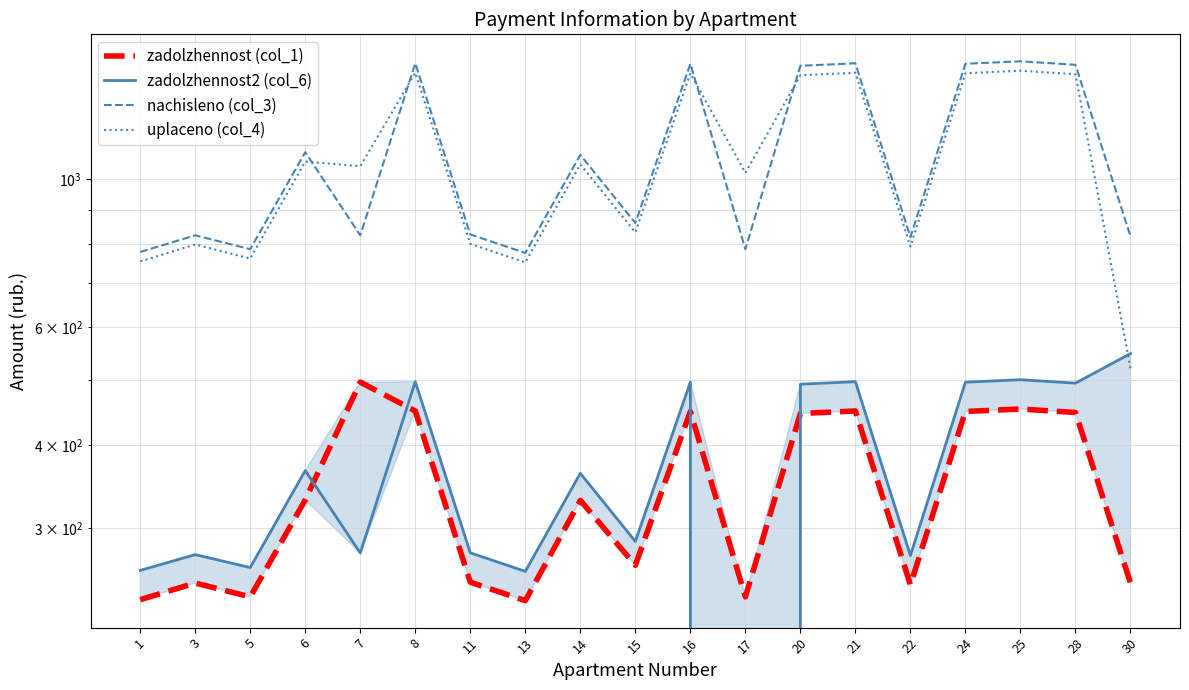

The value of zadolzhennost2 (col_6) at 1 is 259.3. True or false?

True